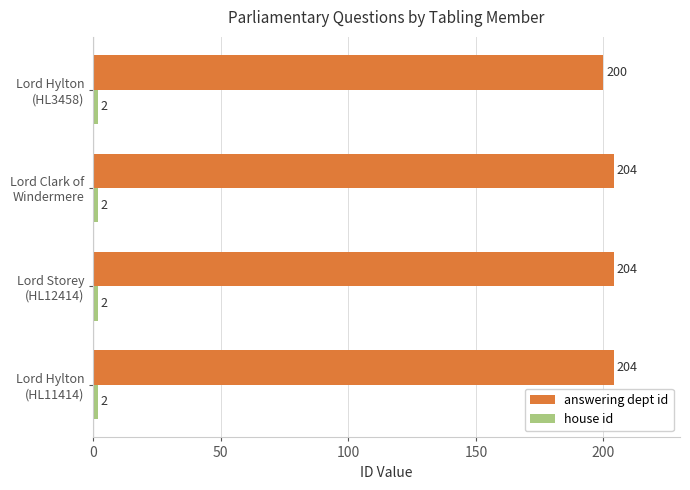

At how many categories does at least one series exceed 47?

4